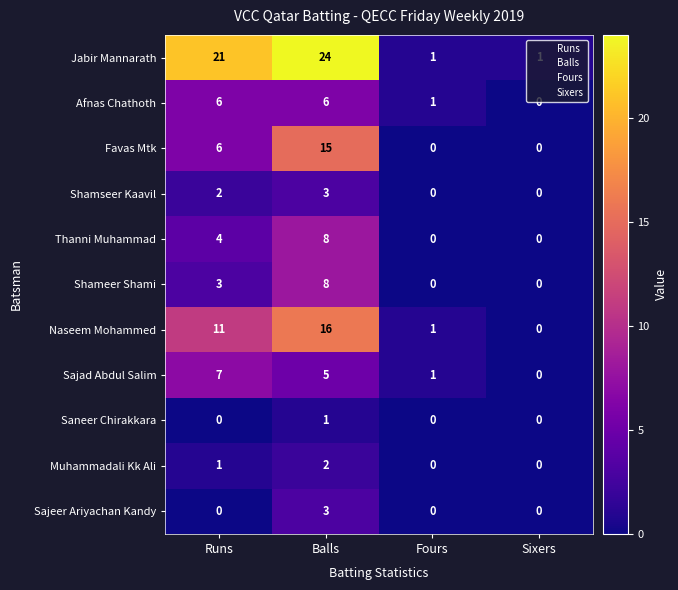

Which series changed the most between Runs and Fours?

Jabir Mannarath